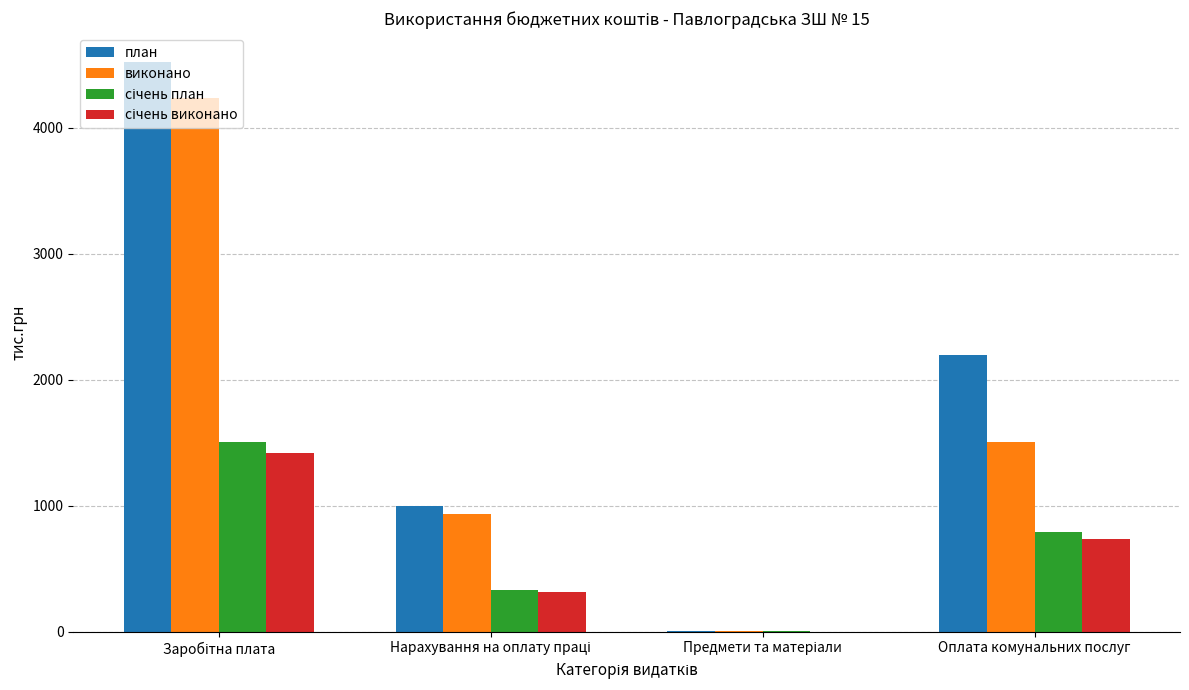

Is it true that план equals 2196.1 at Оплата комунальних послуг?

True